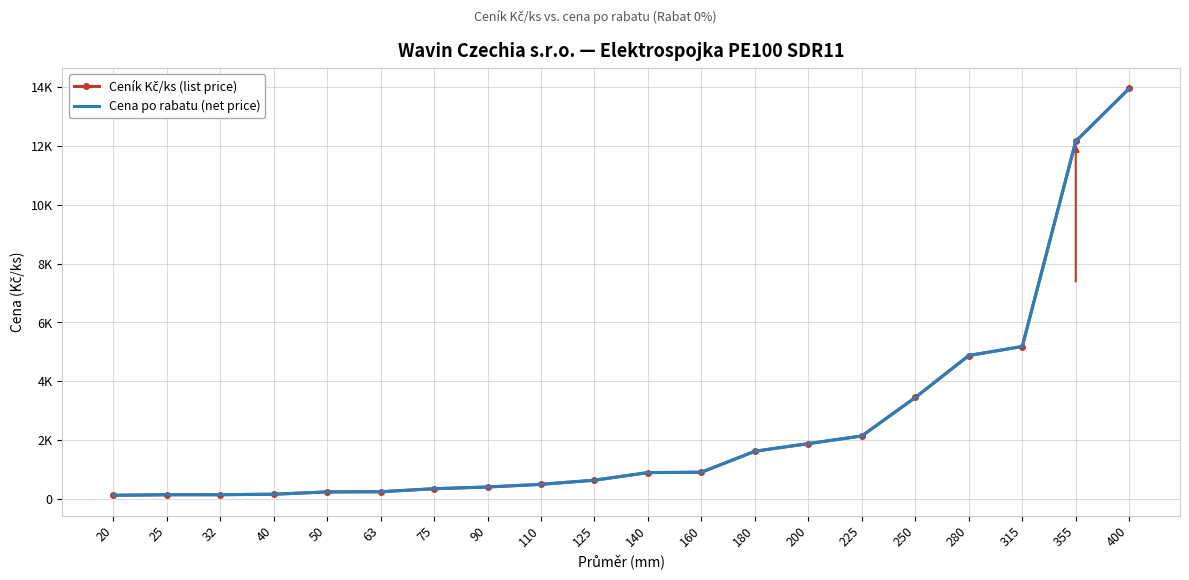

True or false: Ceník Kč/ks (list price) and Cena po rabatu (net price) intersect in this chart.

False